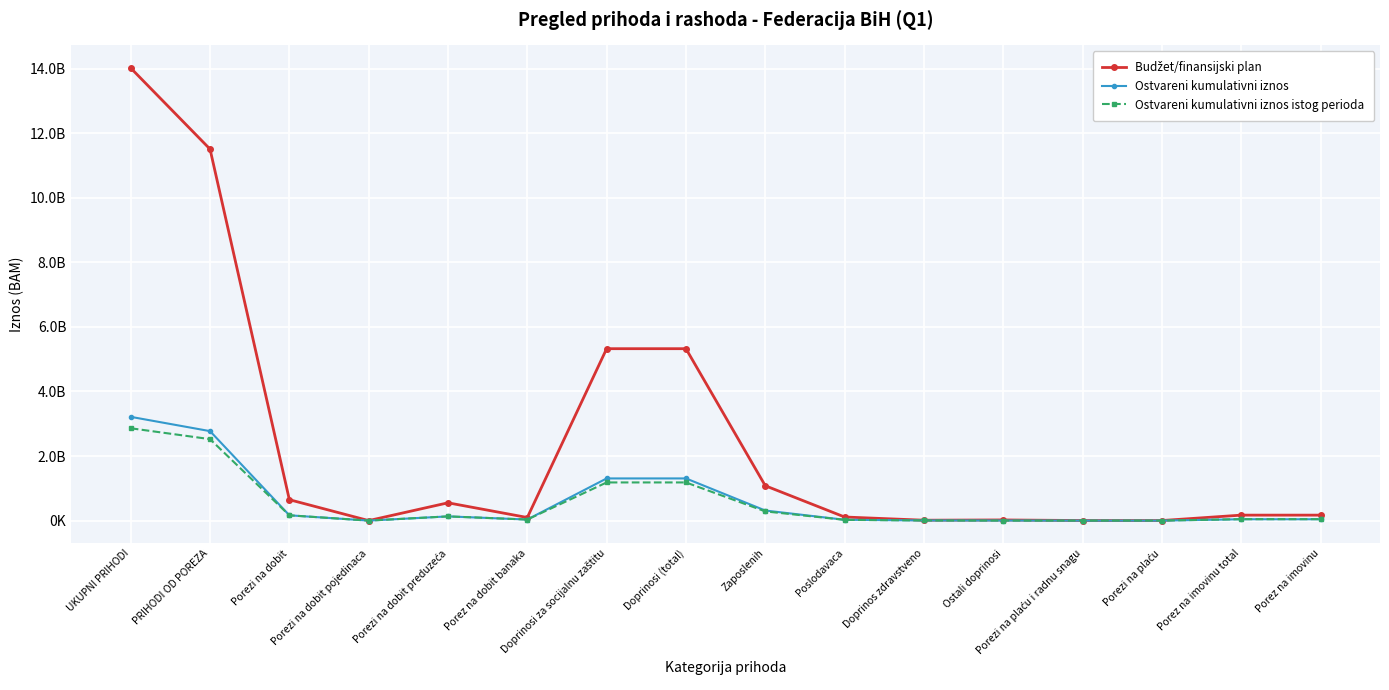

Where is the first local maximum for Ostvareni kumulativni iznos istog perioda?

Porezi na dobit preduzeća